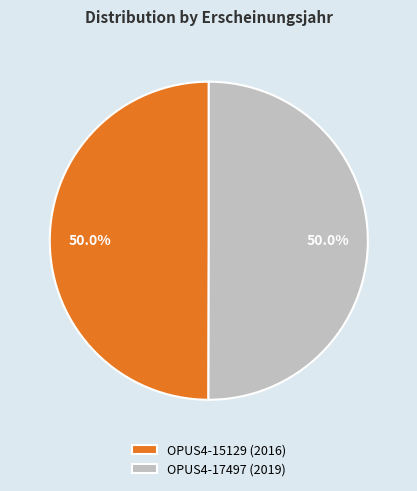

How many segments does this pie chart have?

2